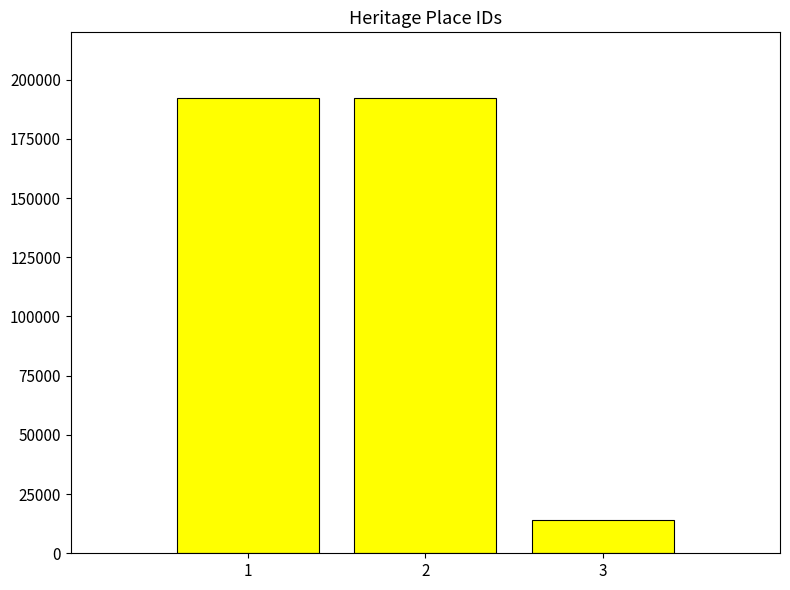

How many bars are there in total?

3